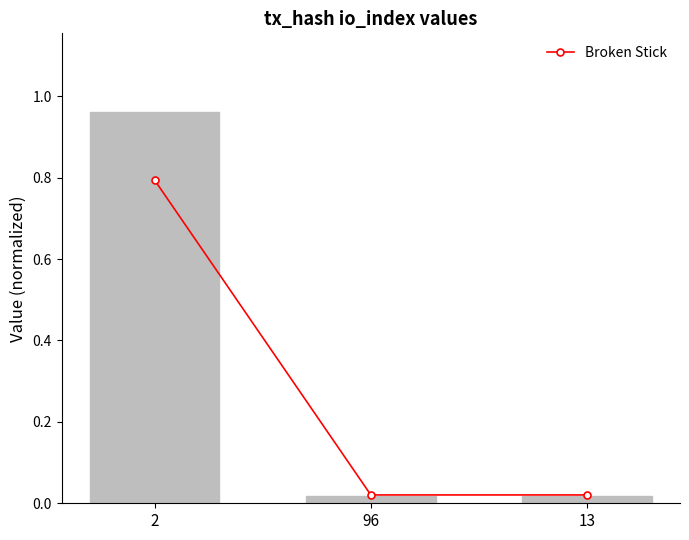

List the series in order of their overall mean, highest first.

io_index, Broken Stick